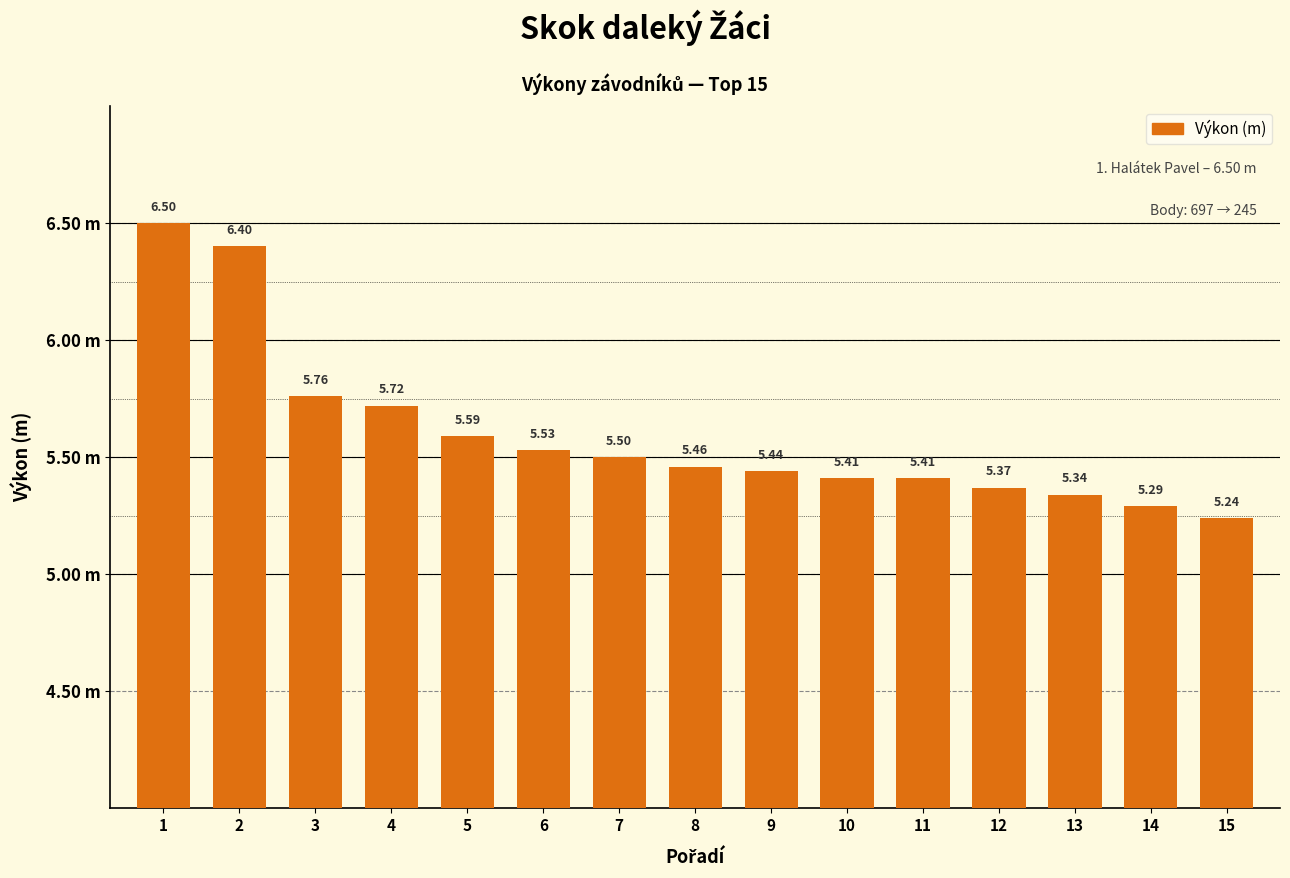

What is the sum of the values at 15 and 13?

10.6